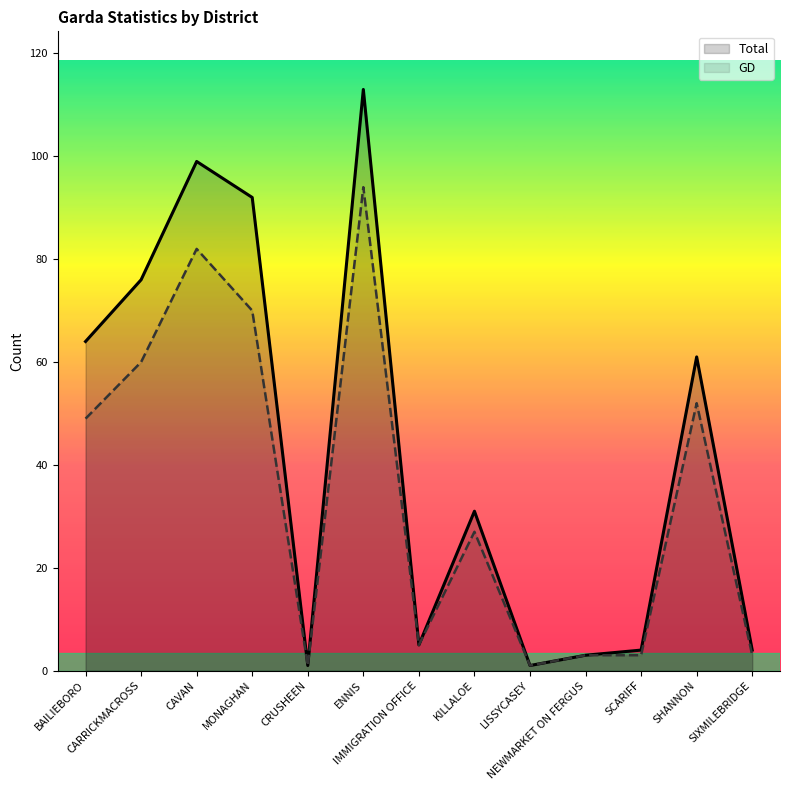

Reading left to right, transcribe all the data shown in this chart.

Total: BAILIEBORO=64	CARRICKMACROSS=76	CAVAN=99	MONAGHAN=92	CRUSHEEN=1	ENNIS=113	IMMIGRATION OFFICE=5	KILLALOE=31	LISSYCASEY=1	NEWMARKET ON FERGUS=3	SCARIFF=4	SHANNON=61	SIXMILEBRIDGE=4
GD: BAILIEBORO=49	CARRICKMACROSS=60	CAVAN=82	MONAGHAN=70	CRUSHEEN=1	ENNIS=94	IMMIGRATION OFFICE=5	KILLALOE=27	LISSYCASEY=1	NEWMARKET ON FERGUS=3	SCARIFF=3	SHANNON=52	SIXMILEBRIDGE=3